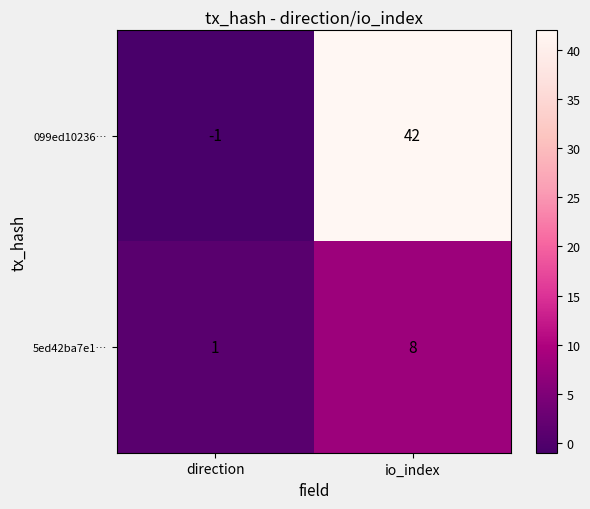

What is the difference between the 099ed10236… values at io_index and direction?

43